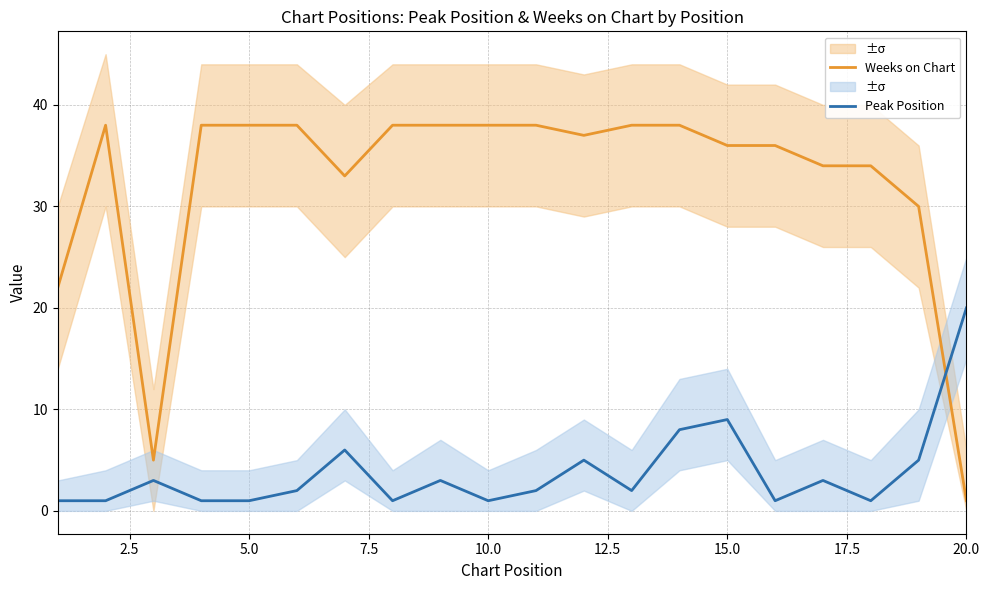

How many intersections are there between Peak Position and Weeks on Chart?

1